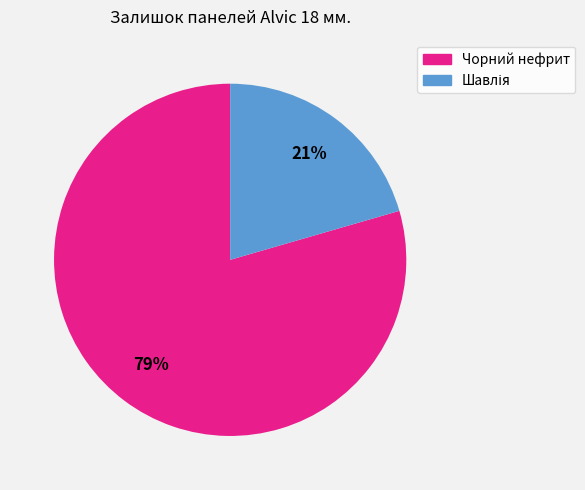

Does any single category account for the majority?

Yes